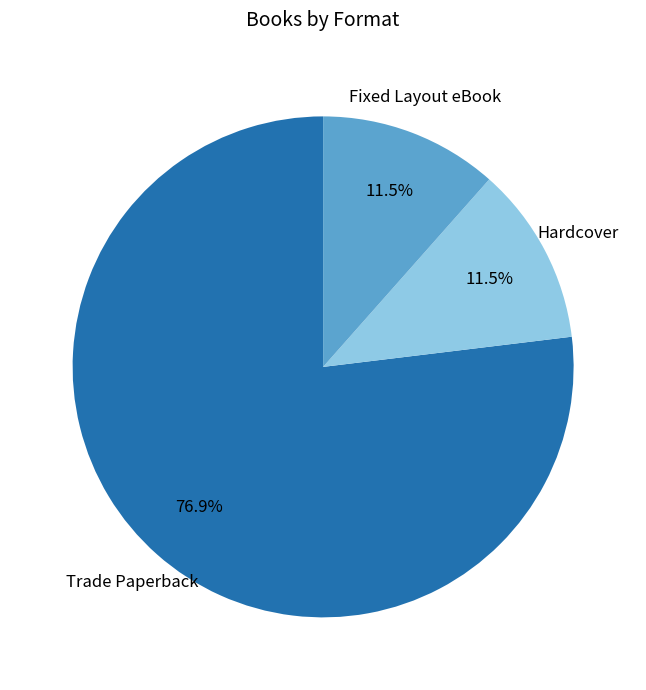

Is it true that Fixed Layout eBook is 1% of the pie?

False